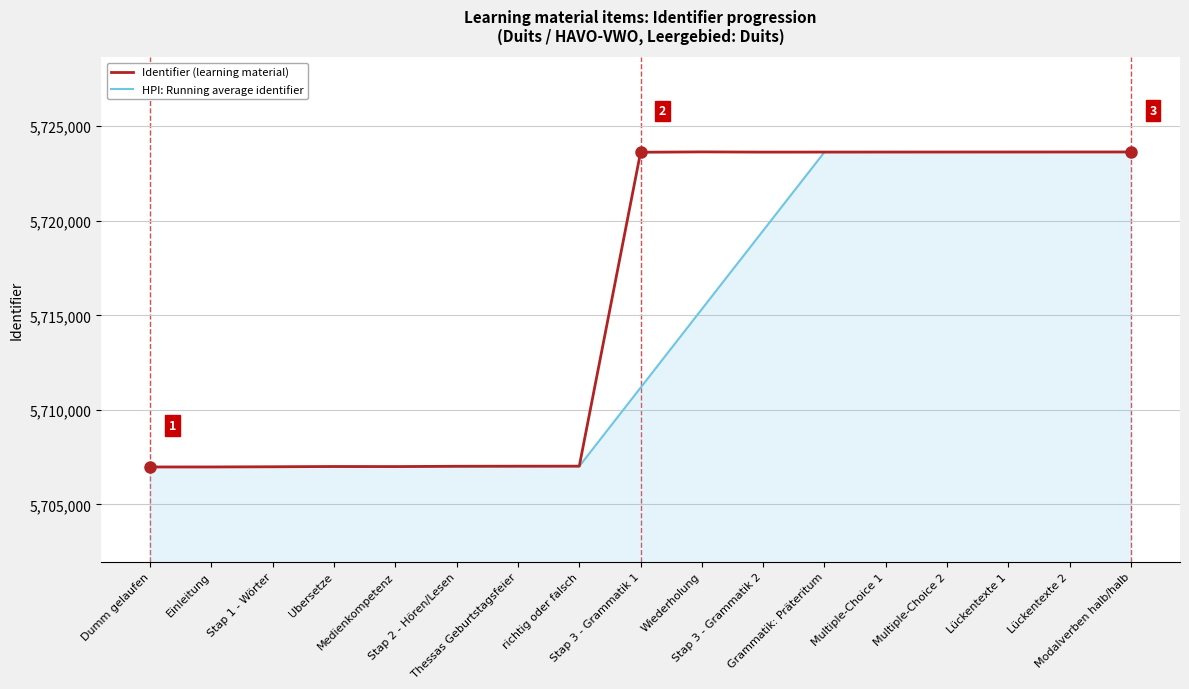

Rank the series by their average value, from highest to lowest.

Identifier (learning material), HPI: Running average identifier